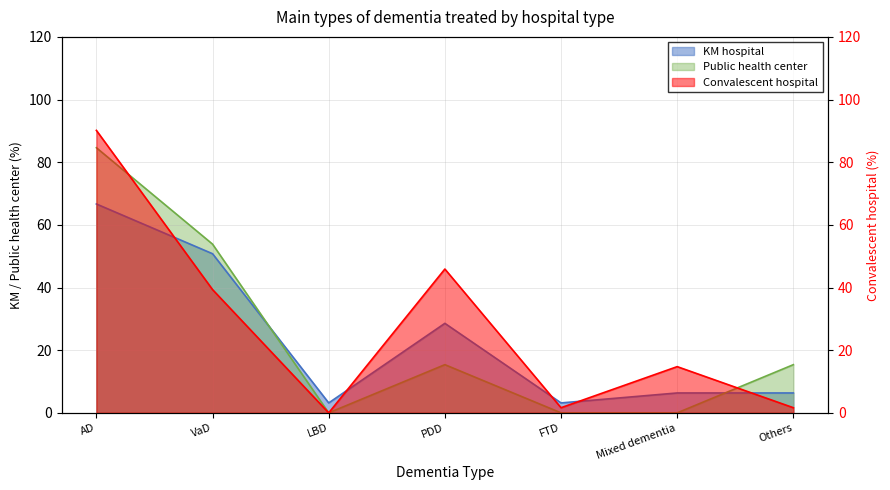

Which series ends up on top after the final intersection of Convalescent hospital and KM hospital?

KM hospital